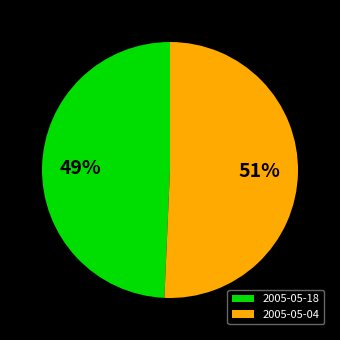

Rank the categories by value from highest to lowest.

2005-05-04, 2005-05-18